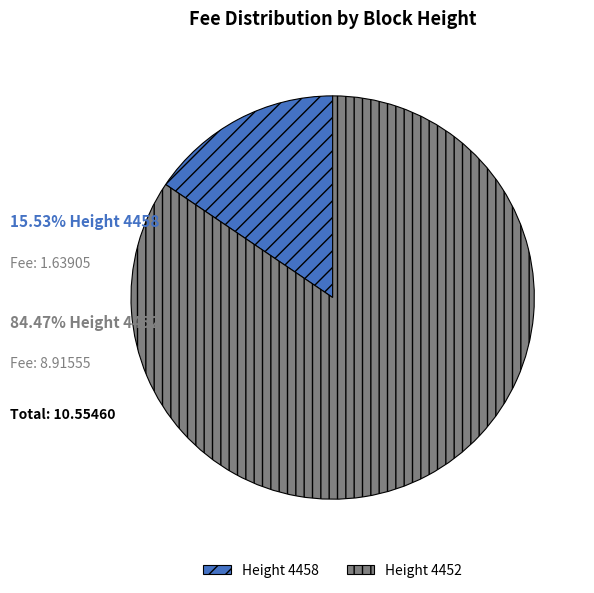

Rank the categories by value from lowest to highest.

Height 4458, Height 4452